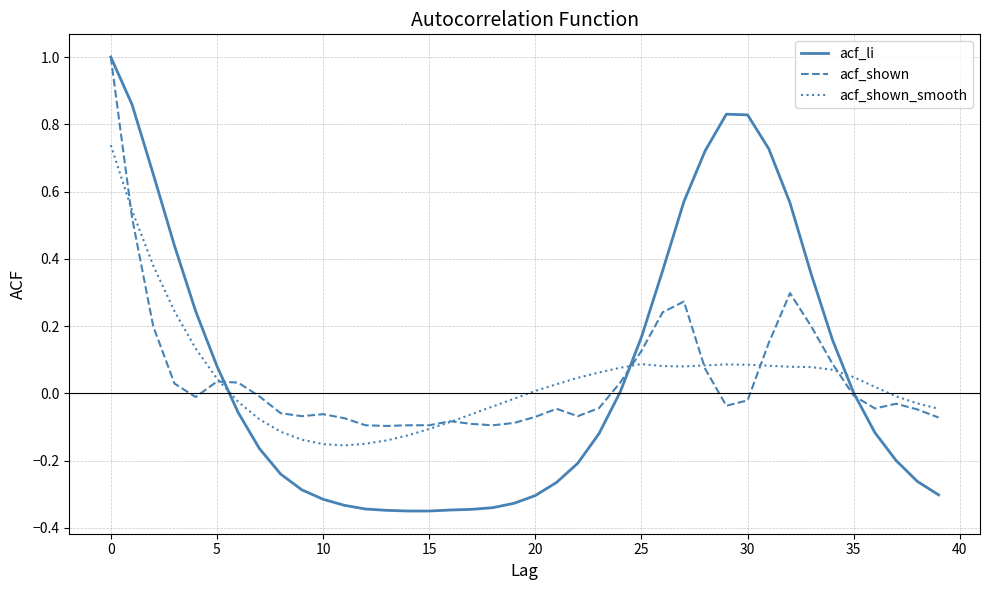

True or false: acf_li and acf_shown cross at least once.

True